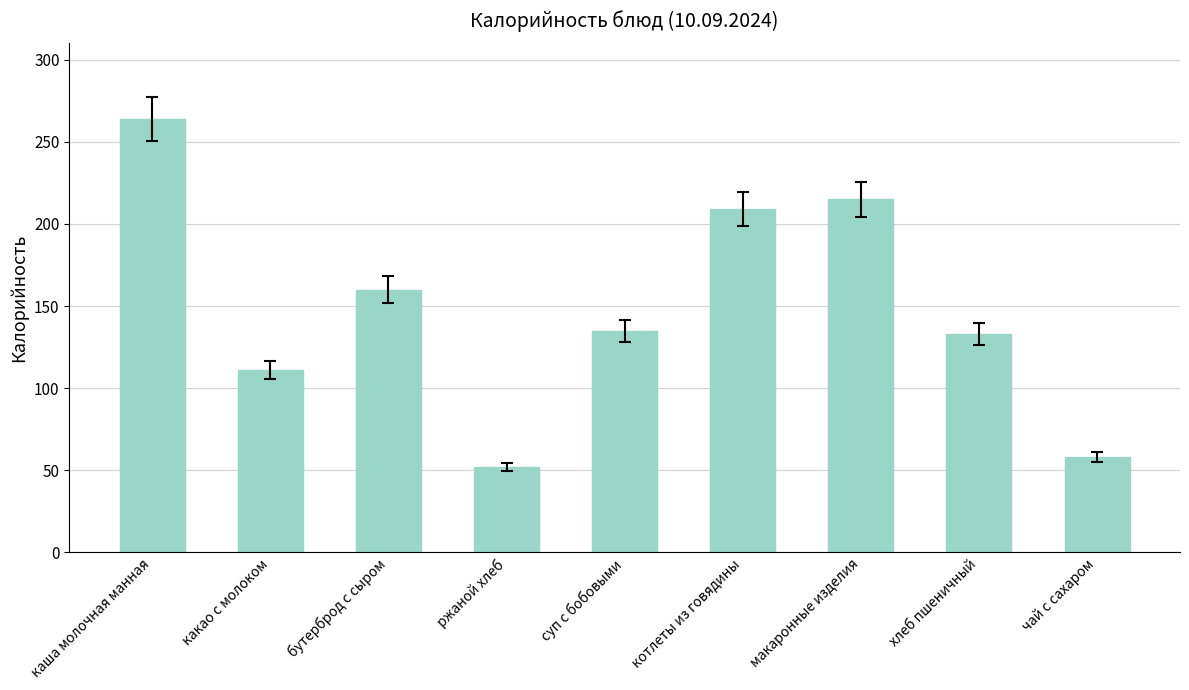

The value at котлеты из говядины is 302. True or false?

False